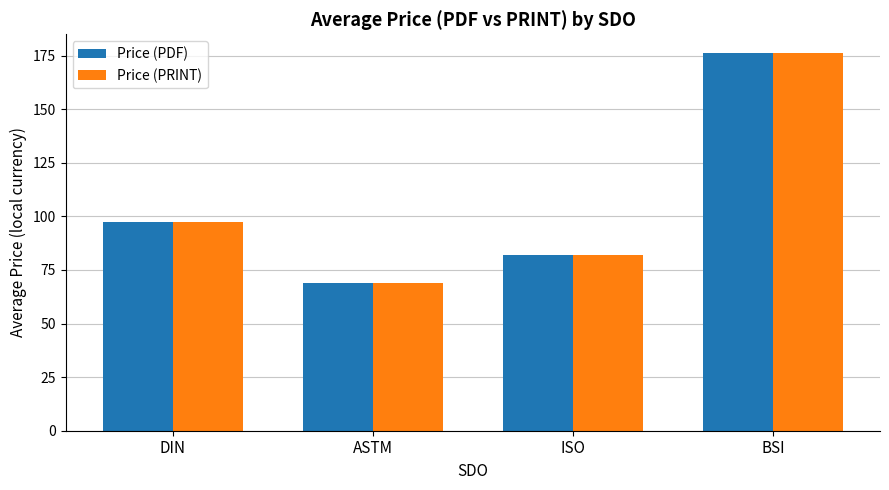

What is the difference between the maximum and minimum values in the Price (PDF) series?

107.2